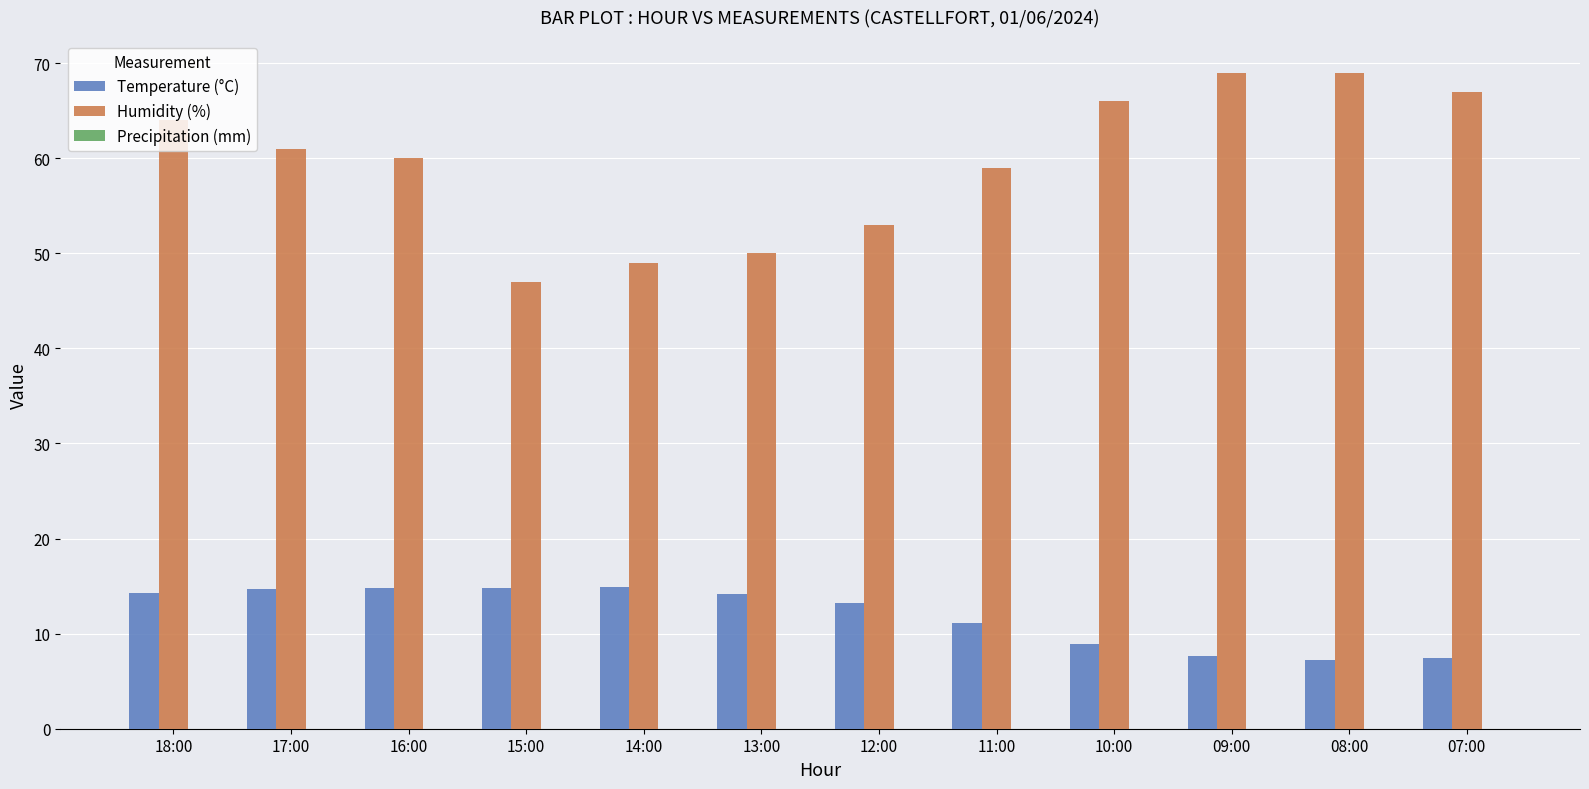

Which series has the largest total across all categories?

Humidity (%)